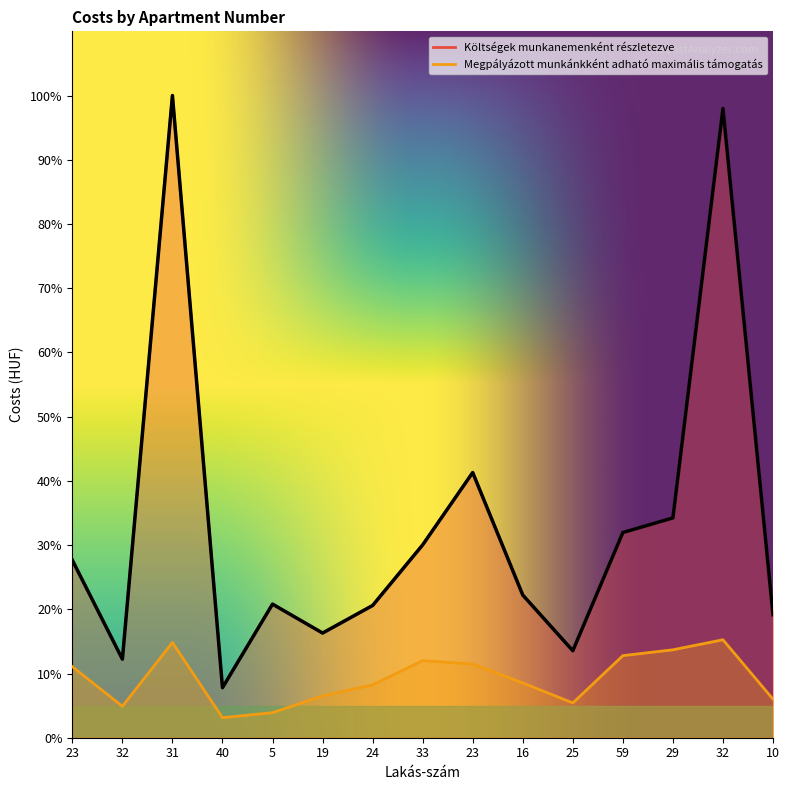

True or false: Megpályázott munkánkként adható maximális támogatás has more than 2 interior local peaks.

True